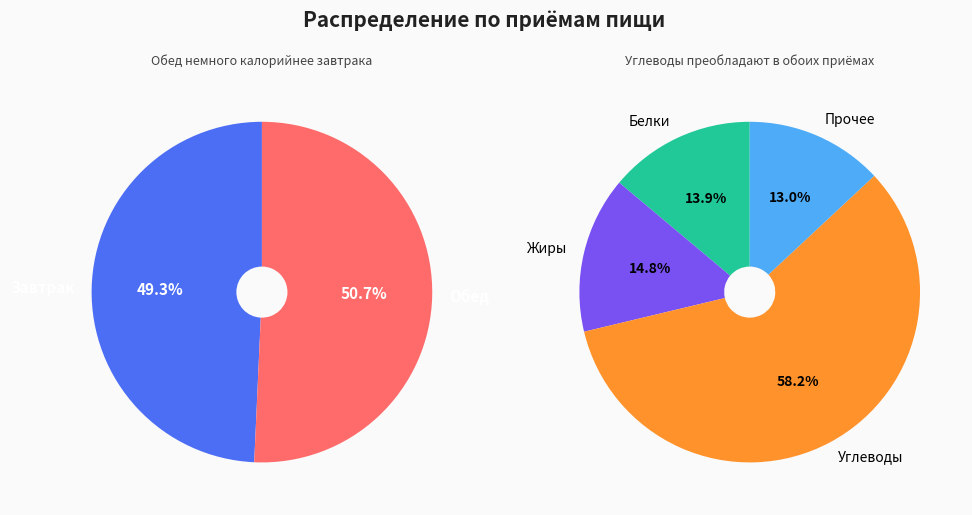

What portion of the pie excludes Завтрак?

50.7%